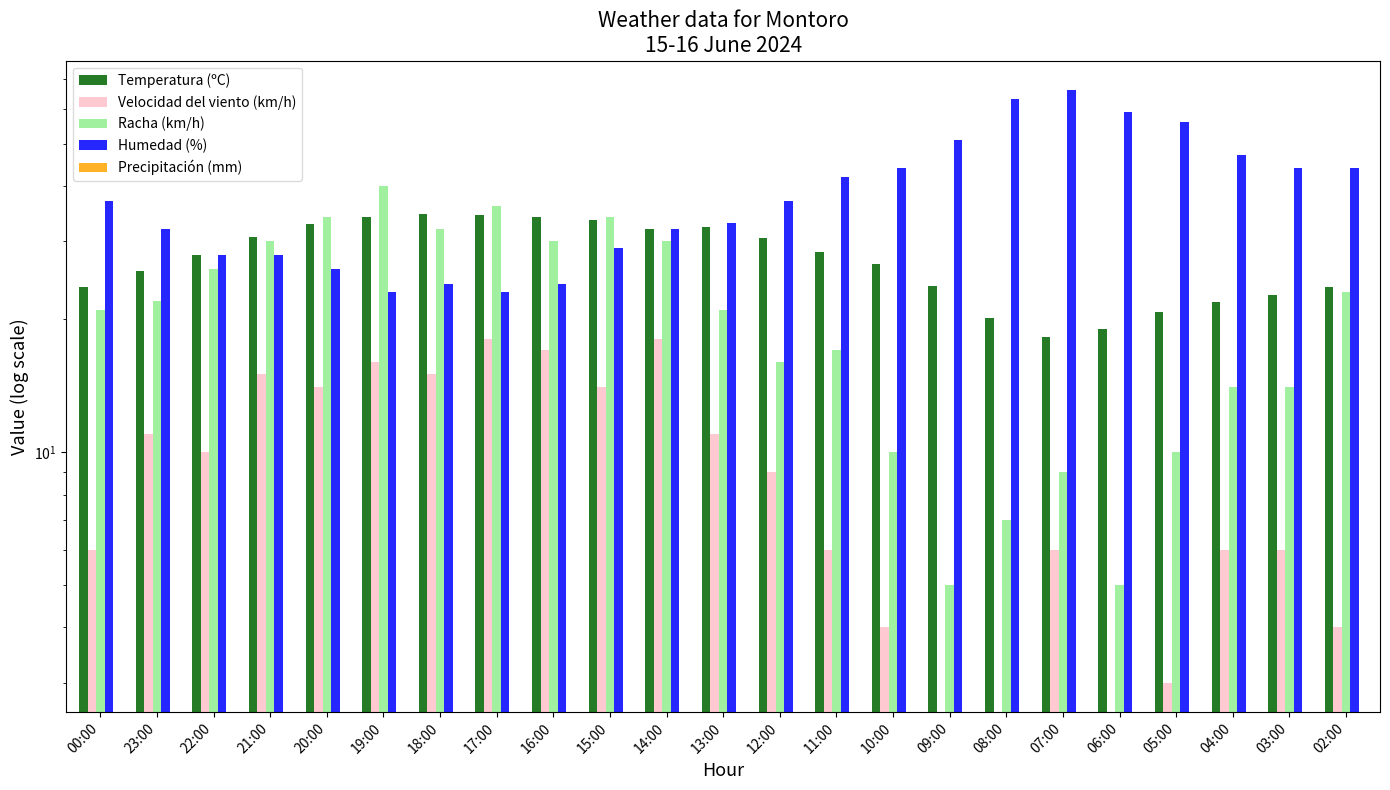

Reading right to left, extract all data points from this chart.

Temperatura (ºC): 23.6	22.7	21.9	20.8	19.0	18.2	20.1	23.8	26.7	28.4	30.5	32.4	32.0	33.6	34.1	34.5	34.6	34.0	32.9	30.7	27.9	25.7	23.7
Velocidad del viento (km/h): 4.0	6.0	6.0	3.0	0.0	6.0	0.0	0.0	4.0	6.0	9.0	11.0	18.0	14.0	17.0	18.0	15.0	16.0	14.0	15.0	10.0	11.0	6.0
Racha (km/h): 23.0	14.0	14.0	10.0	5.0	9.0	7.0	5.0	10.0	17.0	16.0	21.0	30.0	34.0	30.0	36.0	32.0	40.0	34.0	30.0	26.0	22.0	21.0
Humedad (%): 44.0	44.0	47.0	56.0	59.0	66.0	63.0	51.0	44.0	42.0	37.0	33.0	32.0	29.0	24.0	23.0	24.0	23.0	26.0	28.0	28.0	32.0	37.0
Precipitación (mm): 0.0	0.0	0.0	0.0	0.0	0.0	0.0	0.0	0.0	0.0	0.0	0.0	0.0	0.0	0.0	0.0	0.0	0.0	0.0	0.0	0.0	0.0	0.0